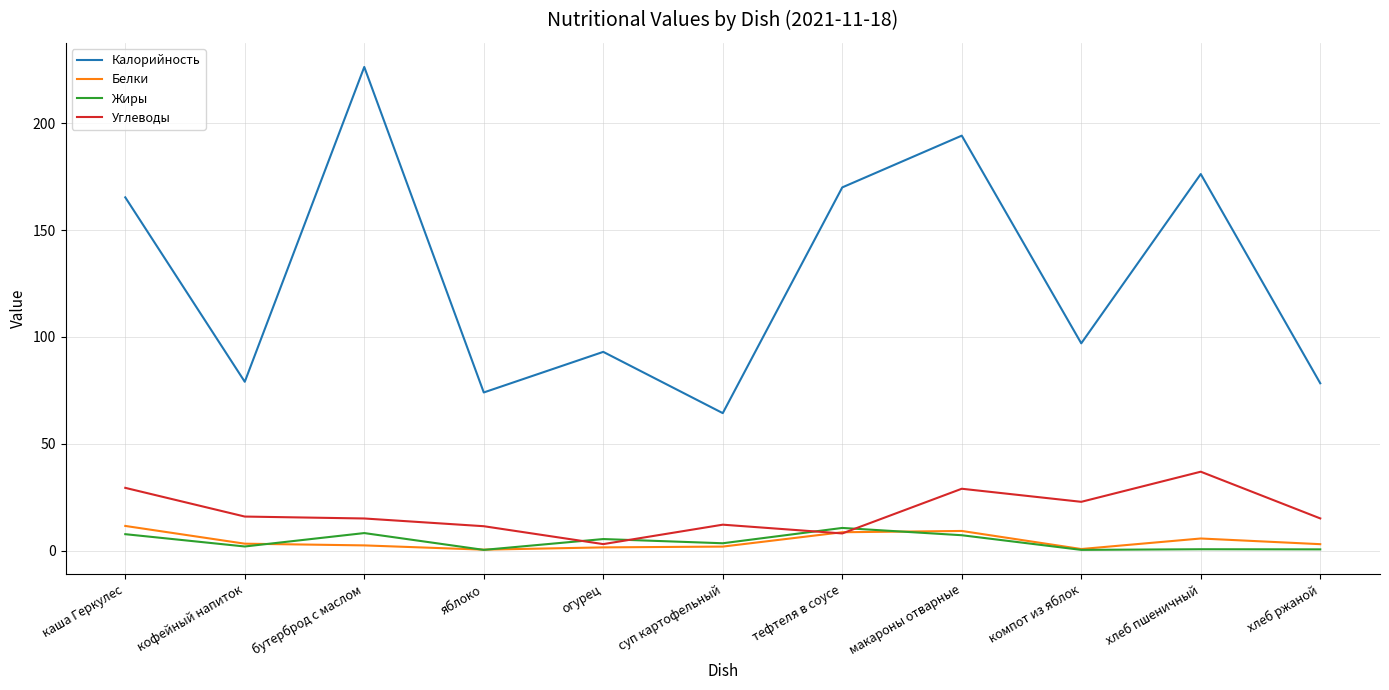

Which series has the largest range (max minus min)?

Калорийность